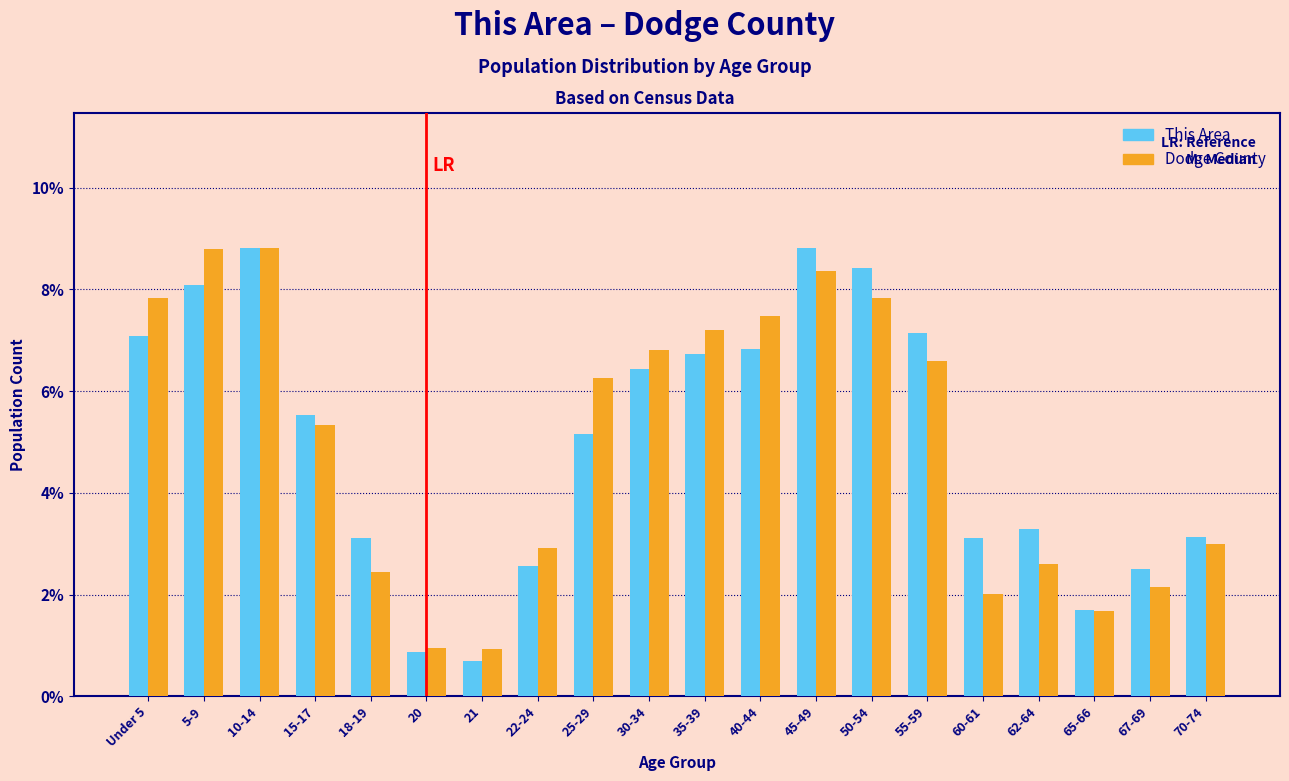

What is the total value across all series at 45-49?

17.2